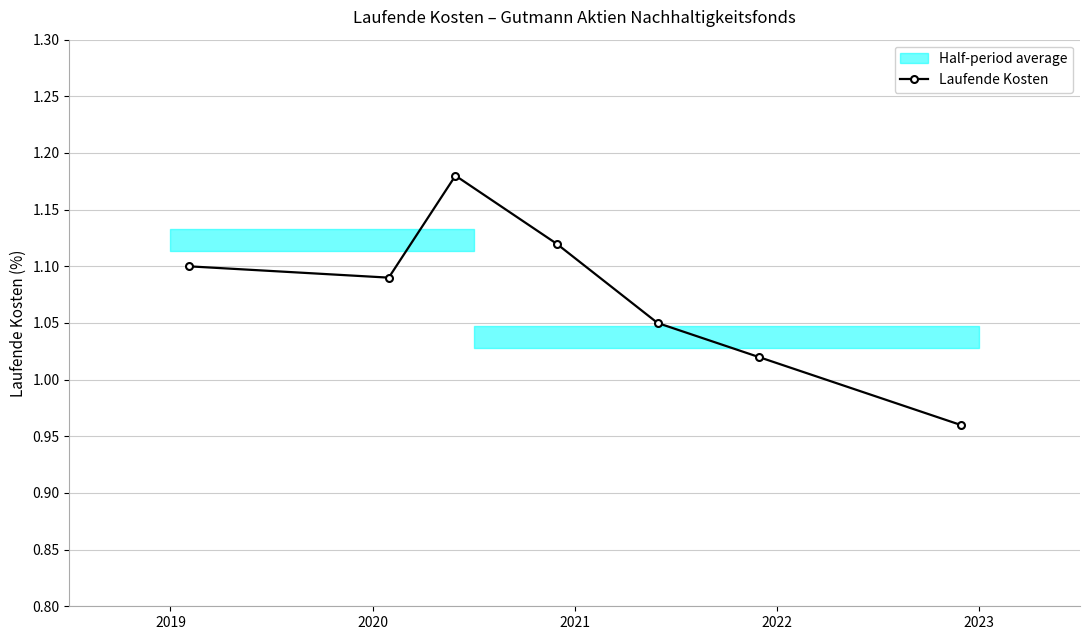

How many interior local valleys does the Laufende Kosten series have?

1